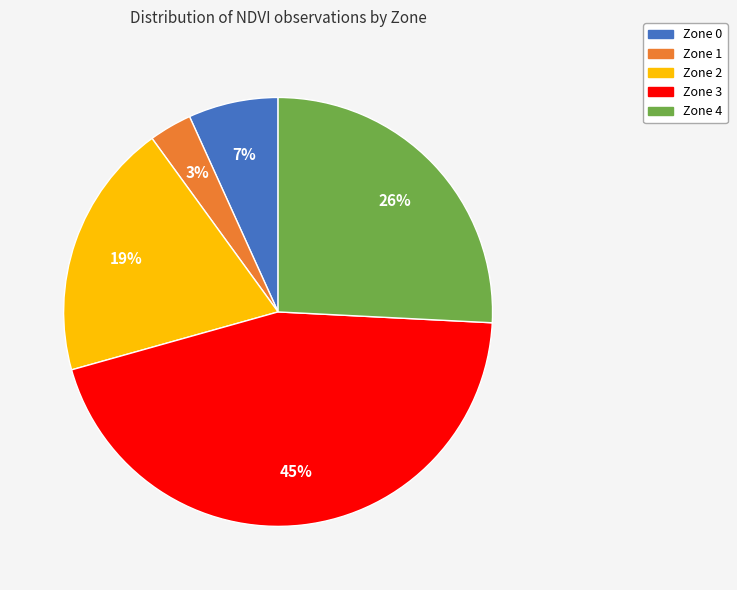

Is there a majority slice in this chart?

No